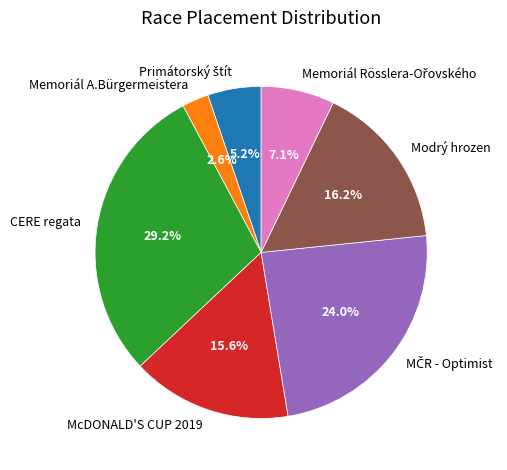

How many slices are in this pie chart?

7